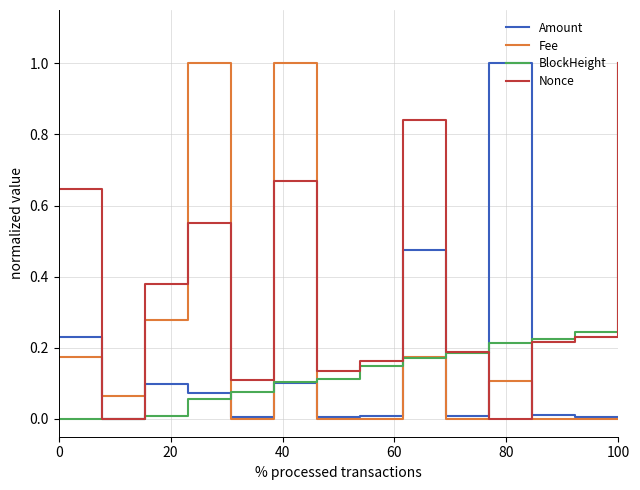

Which series ends up on top after the final intersection of Fee and Nonce?

Nonce